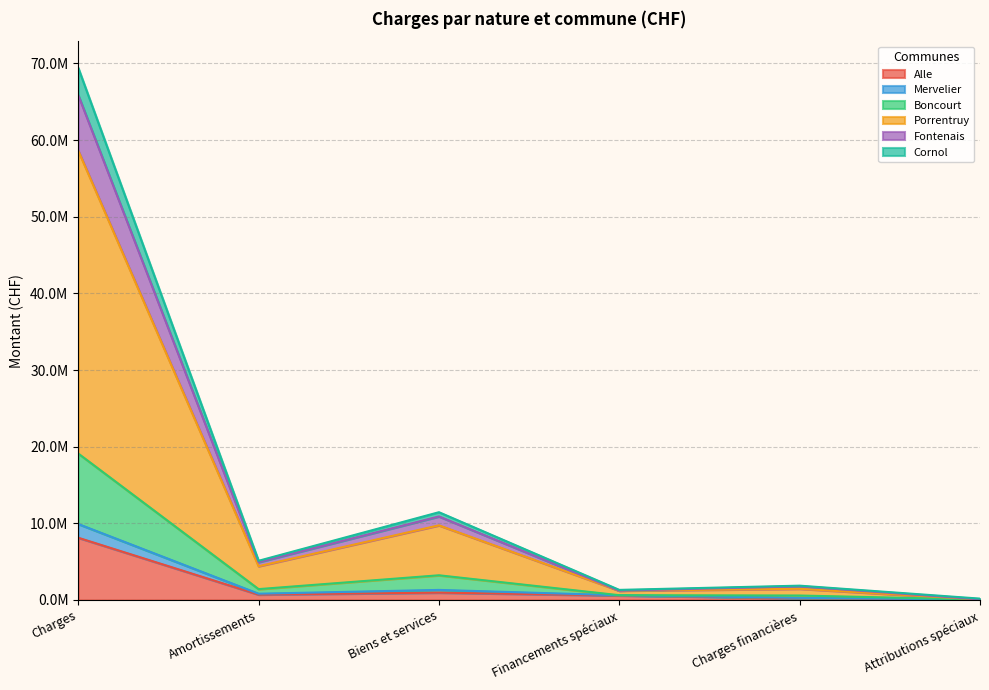

Which label corresponds to the largest value in the chart?

Charges